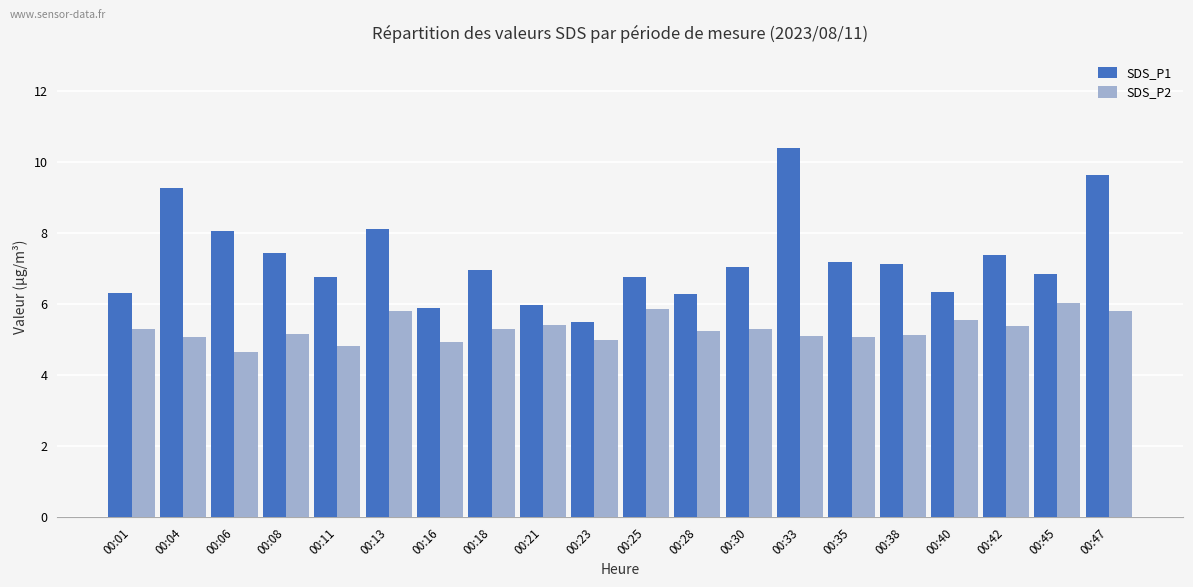

Which series has the largest total across all categories?

SDS_P1